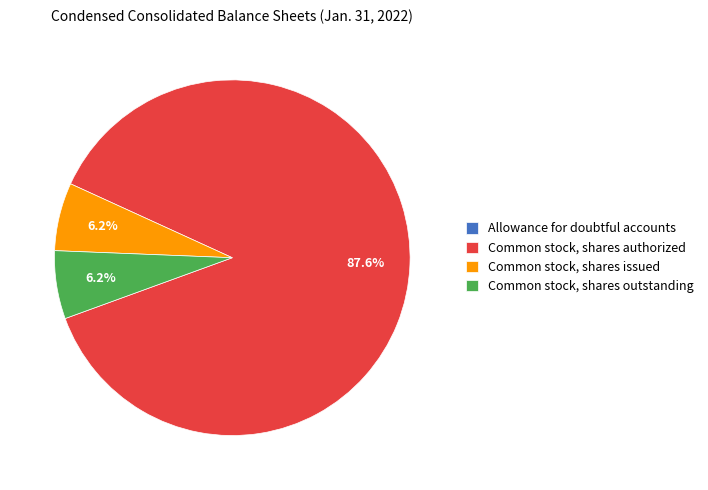

Between Common stock, shares authorized and Common stock, shares outstanding, which is larger?

Common stock, shares authorized